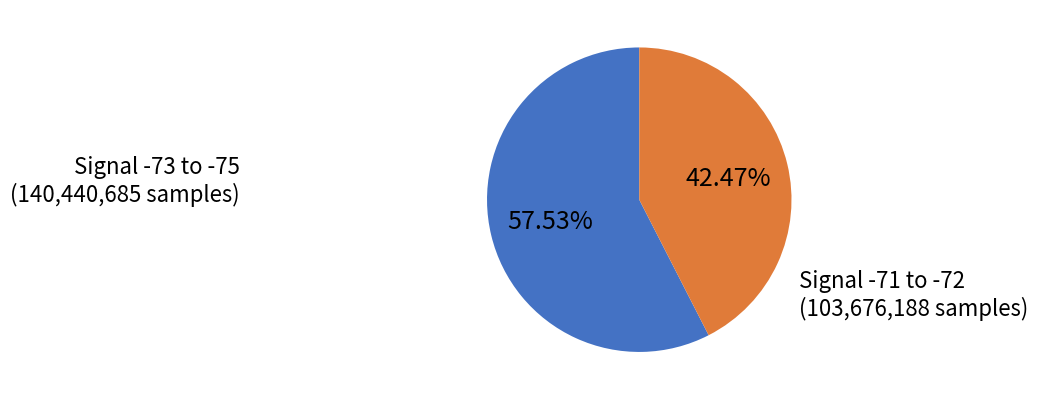

Is there a majority slice in this chart?

Yes